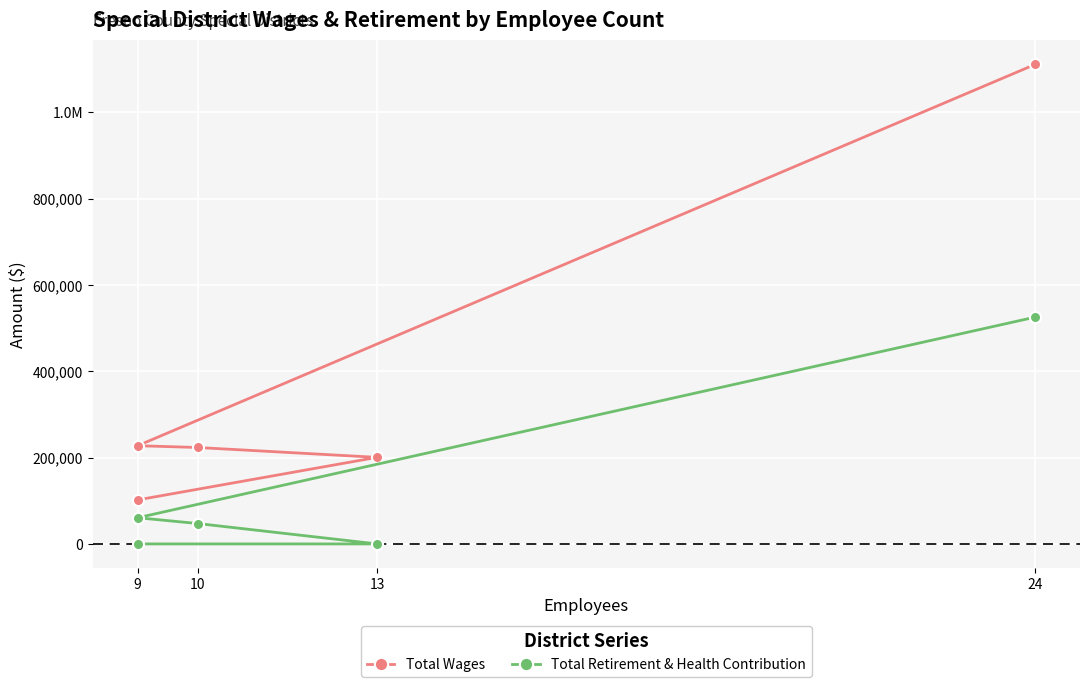

List the series in order of their peak value, lowest first.

Total Retirement & Health Contribution, Total Wages